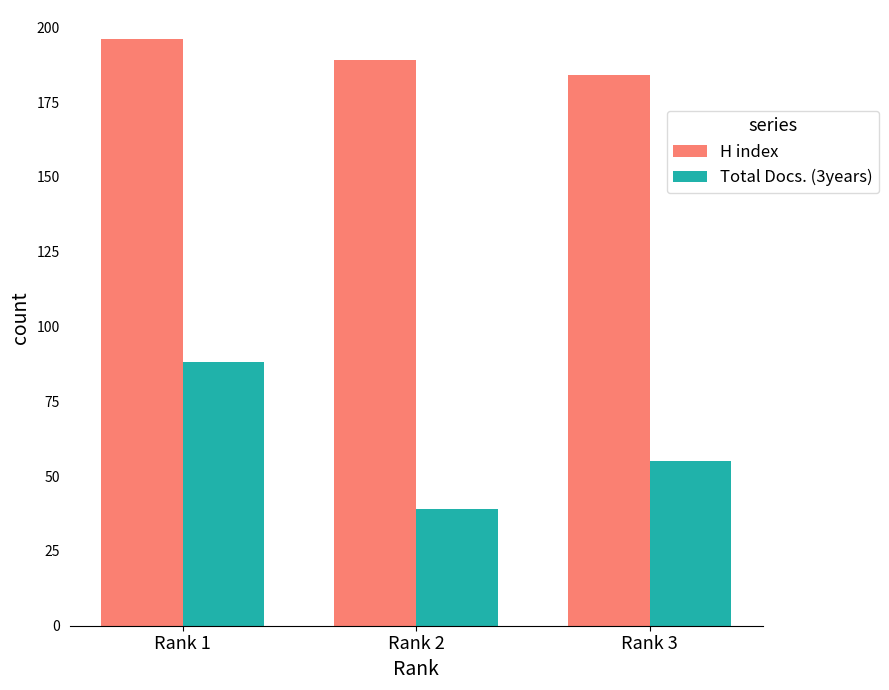

What is the value of the H index bar at the 1st from the left?

196